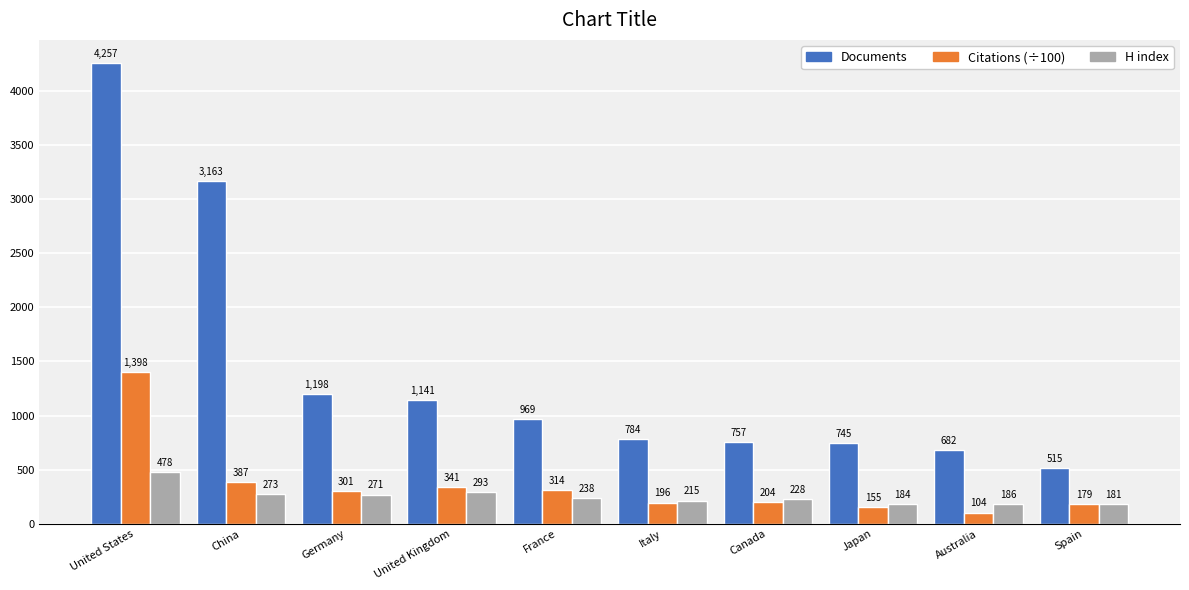

How many groups of bars are there?

10